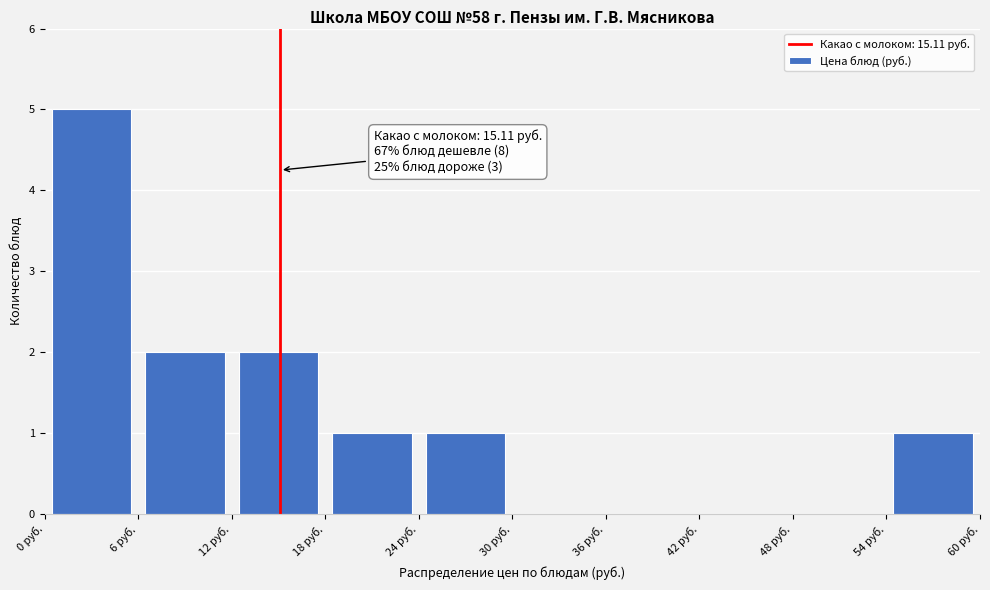

Which range on the x-axis has the tallest bar?

0 to 6